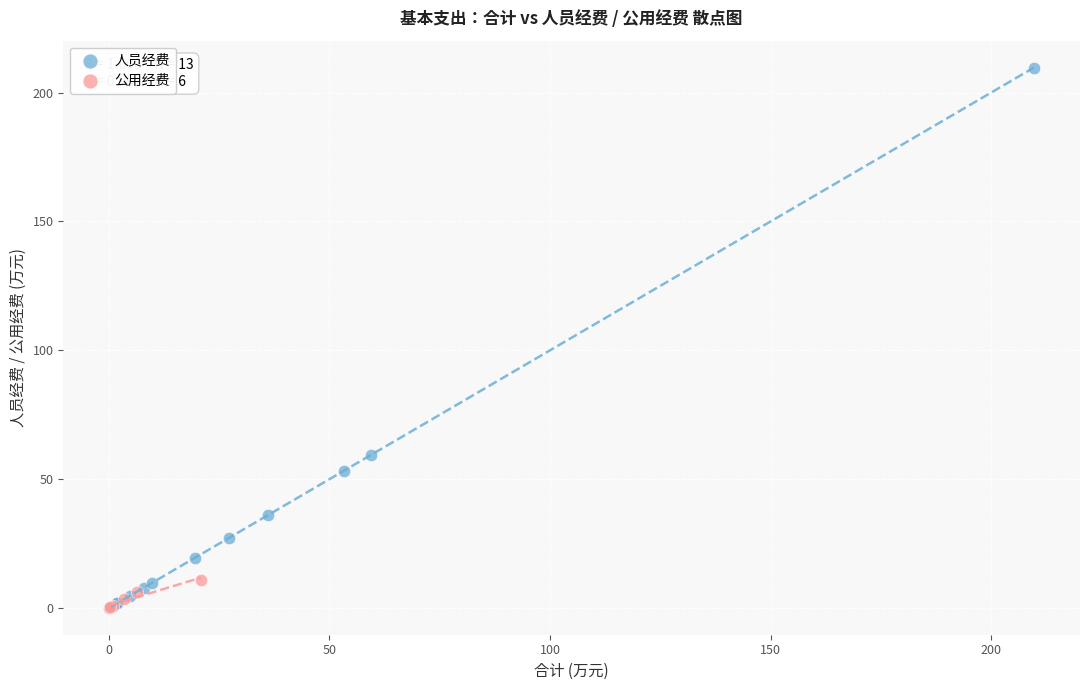

Which series has the widest spread of Y values?

人员经费